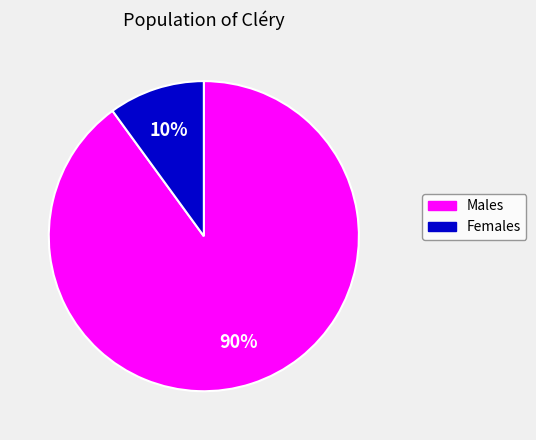

How many segments does this pie chart have?

2